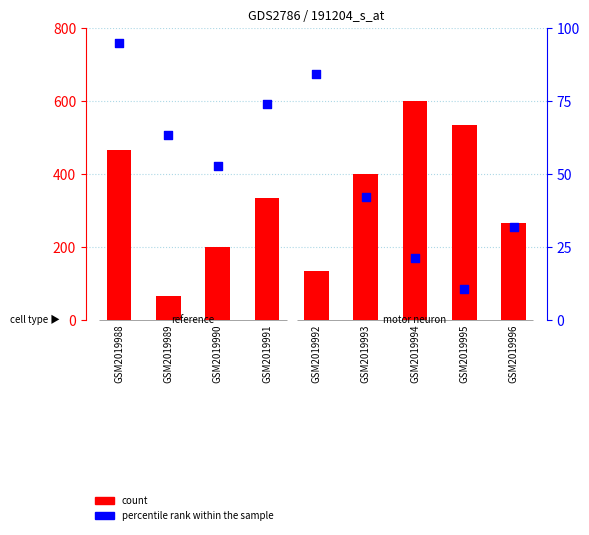

At which category is the sum across all series the highest?

GSM2019994